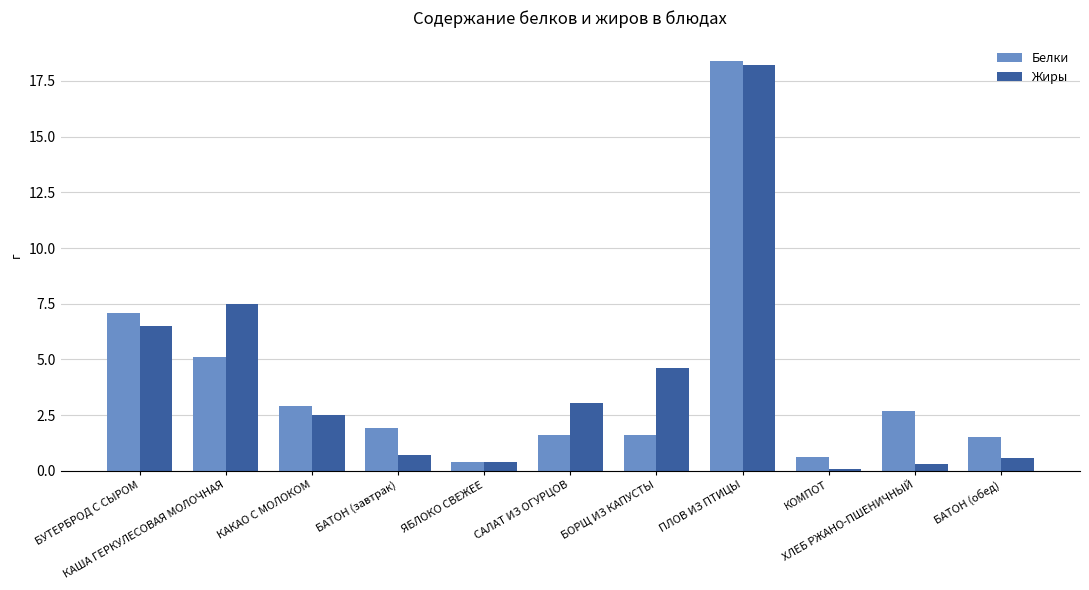

Reading right to left, what are all the values shown in this chart?

Белки: БАТОН (обед)=1.5	ХЛЕБ РЖАНО-ПШЕНИЧНЫЙ=2.7	КОМПОТ=0.6	ПЛОВ ИЗ ПТИЦЫ=18.4	БОРЩ ИЗ КАПУСТЫ=1.6	САЛАТ ИЗ ОГУРЦОВ=1.6	ЯБЛОКО СВЕЖЕЕ=0.4	БАТОН (завтрак)=1.9	КАКАО С МОЛОКОМ=2.9	КАША ГЕРКУЛЕСОВАЯ МОЛОЧНАЯ=5.1	БУТЕРБРОД С СЫРОМ=7.1
Жиры: БАТОН (обед)=0.6	ХЛЕБ РЖАНО-ПШЕНИЧНЫЙ=0.3	КОМПОТ=0.1	ПЛОВ ИЗ ПТИЦЫ=18.2	БОРЩ ИЗ КАПУСТЫ=4.6	САЛАТ ИЗ ОГУРЦОВ=3.1	ЯБЛОКО СВЕЖЕЕ=0.4	БАТОН (завтрак)=0.7	КАКАО С МОЛОКОМ=2.5	КАША ГЕРКУЛЕСОВАЯ МОЛОЧНАЯ=7.5	БУТЕРБРОД С СЫРОМ=6.5